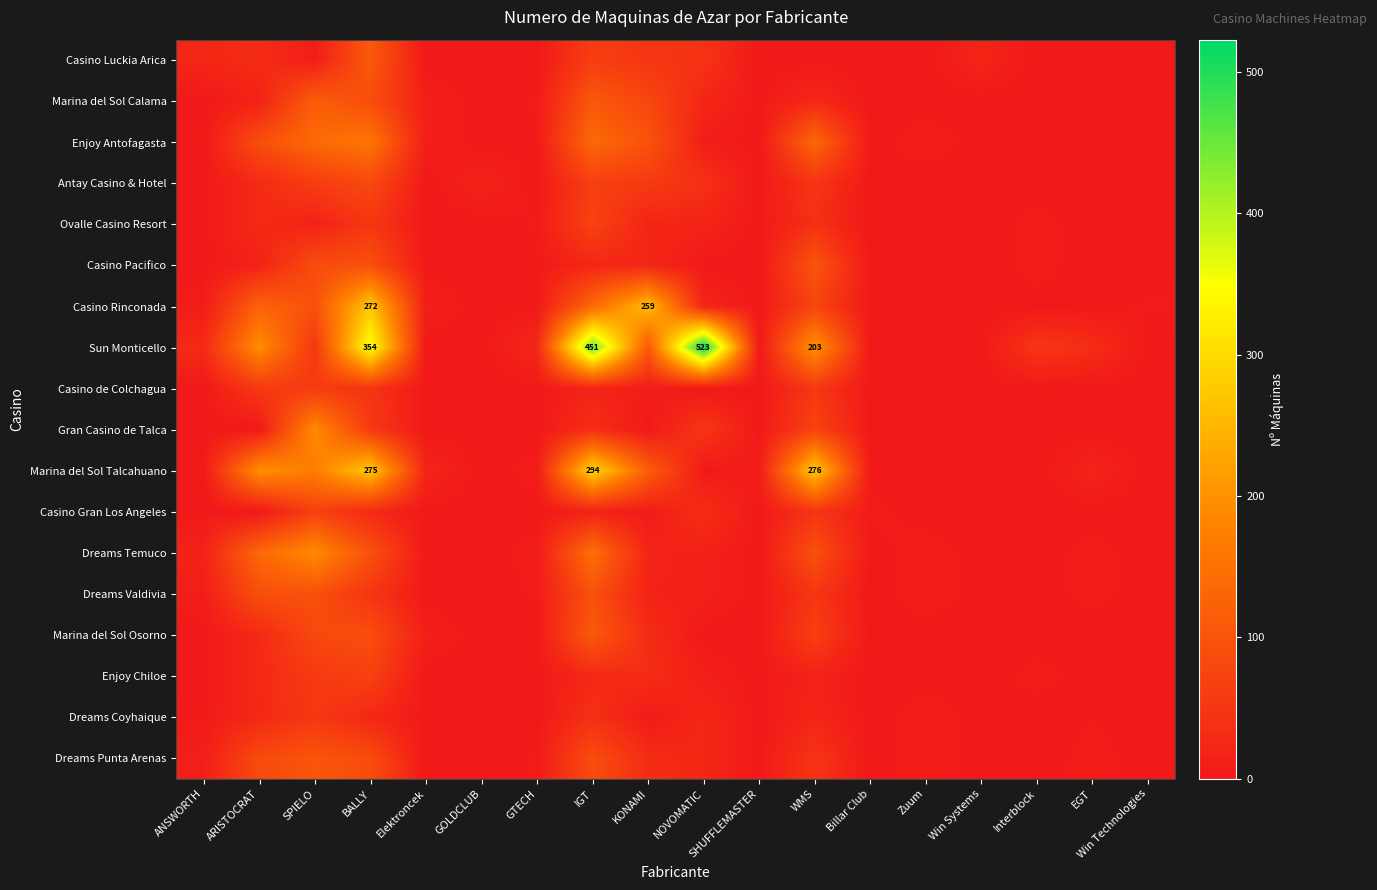

The value of Casino Rinconada at KONAMI is 446. True or false?

False